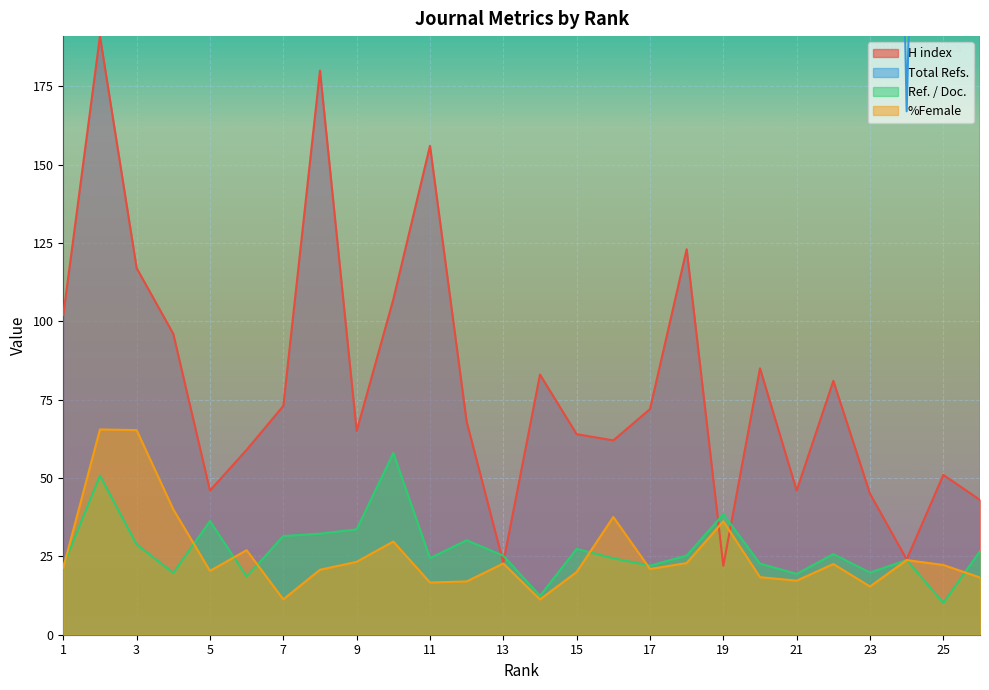

Between 2 and 20, which is larger?

2